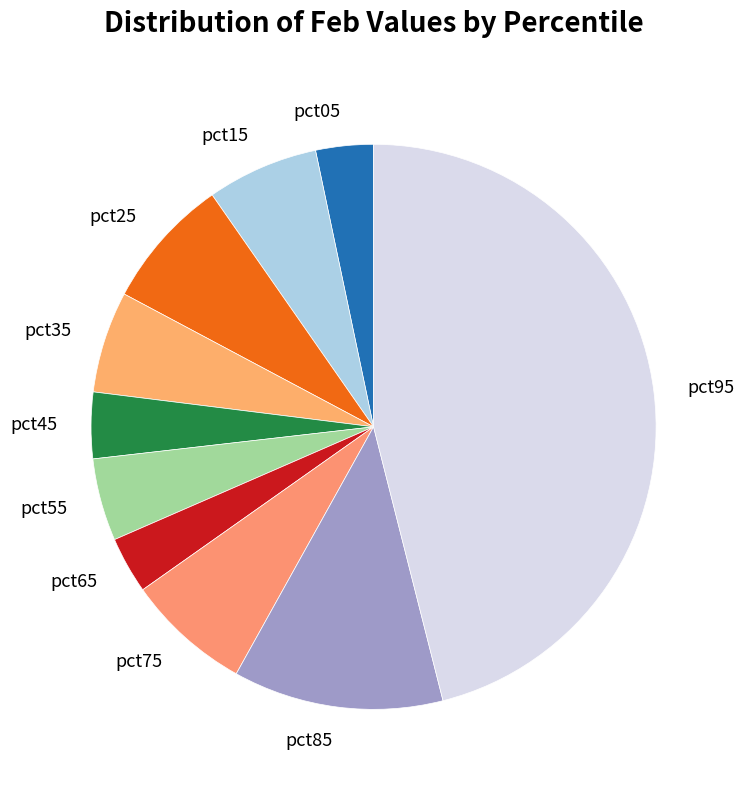

Is pct35 the majority of the pie?

No